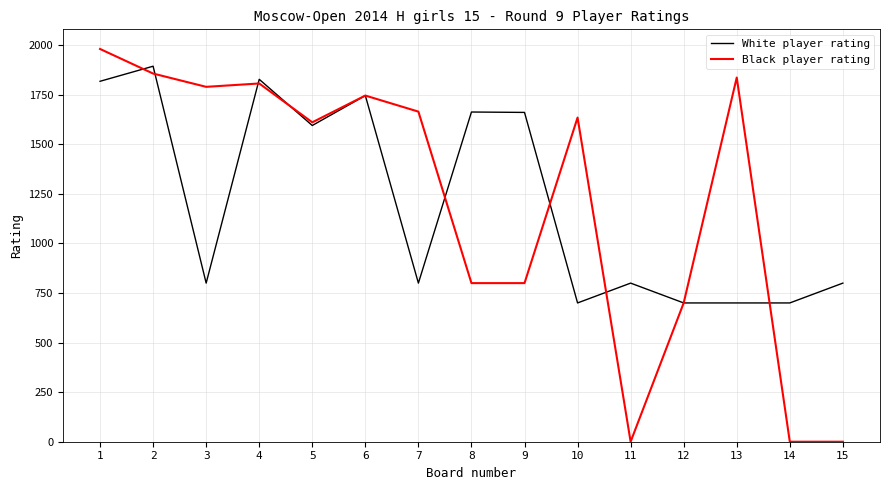

Which series has the widest spread of values?

Black player rating